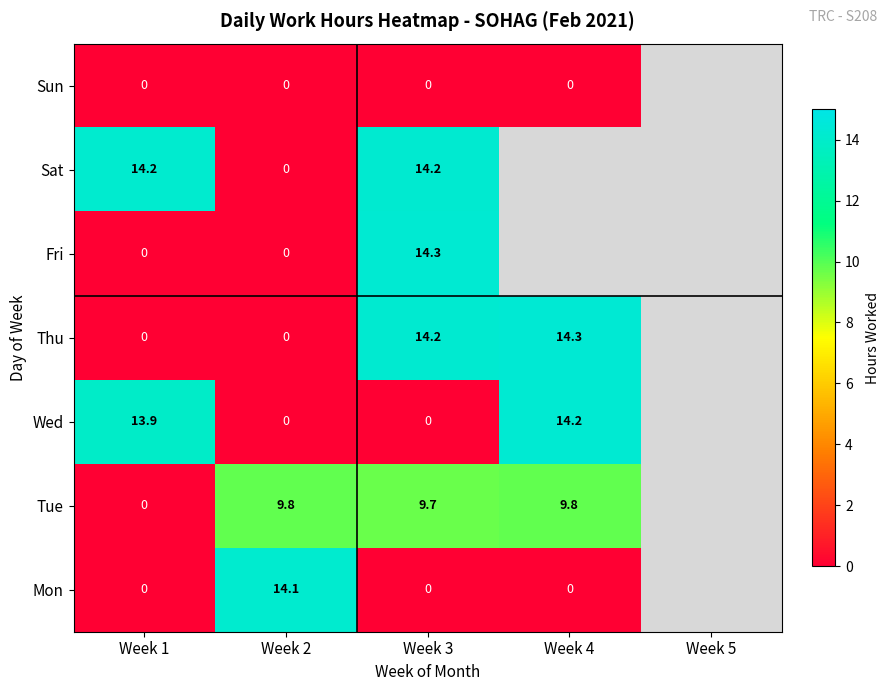

The value of Tue at Week 2 is 9.8. True or false?

True